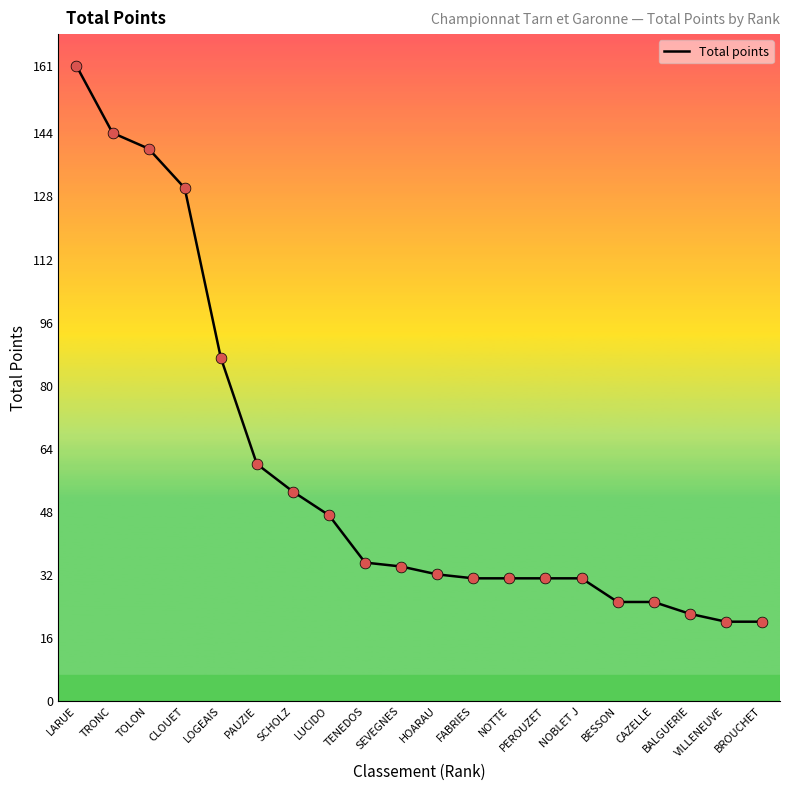

Approximately how many times larger is the value at VILLENEUVE compared to TRONC?

0.1